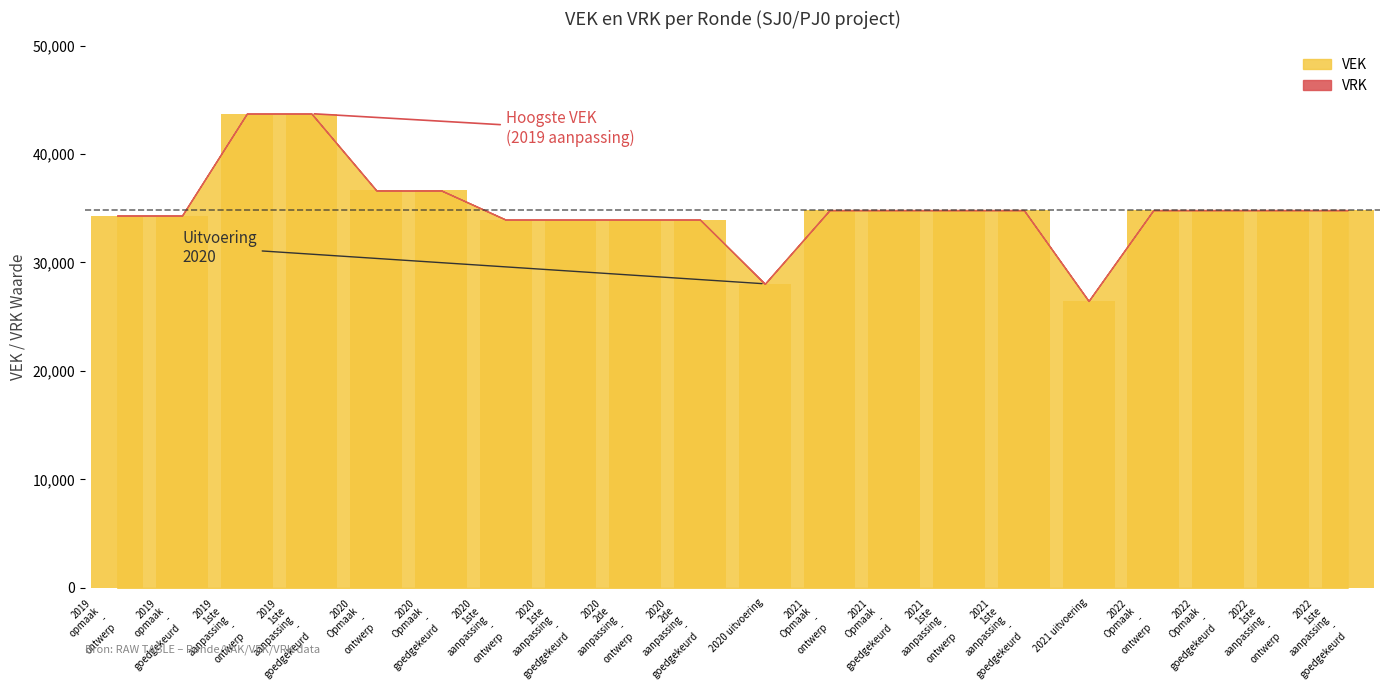

What is the sum of all values?

698259